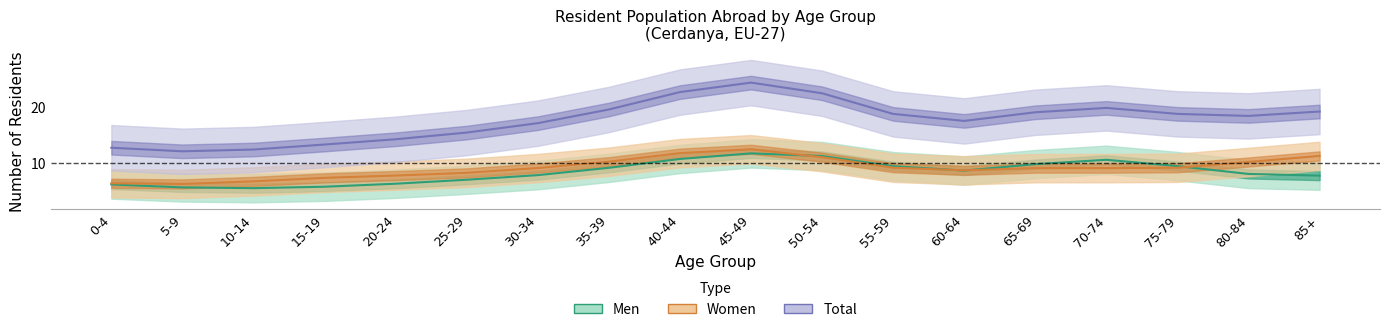

The Total series shows 19.2 at 0-4. True or false?

False